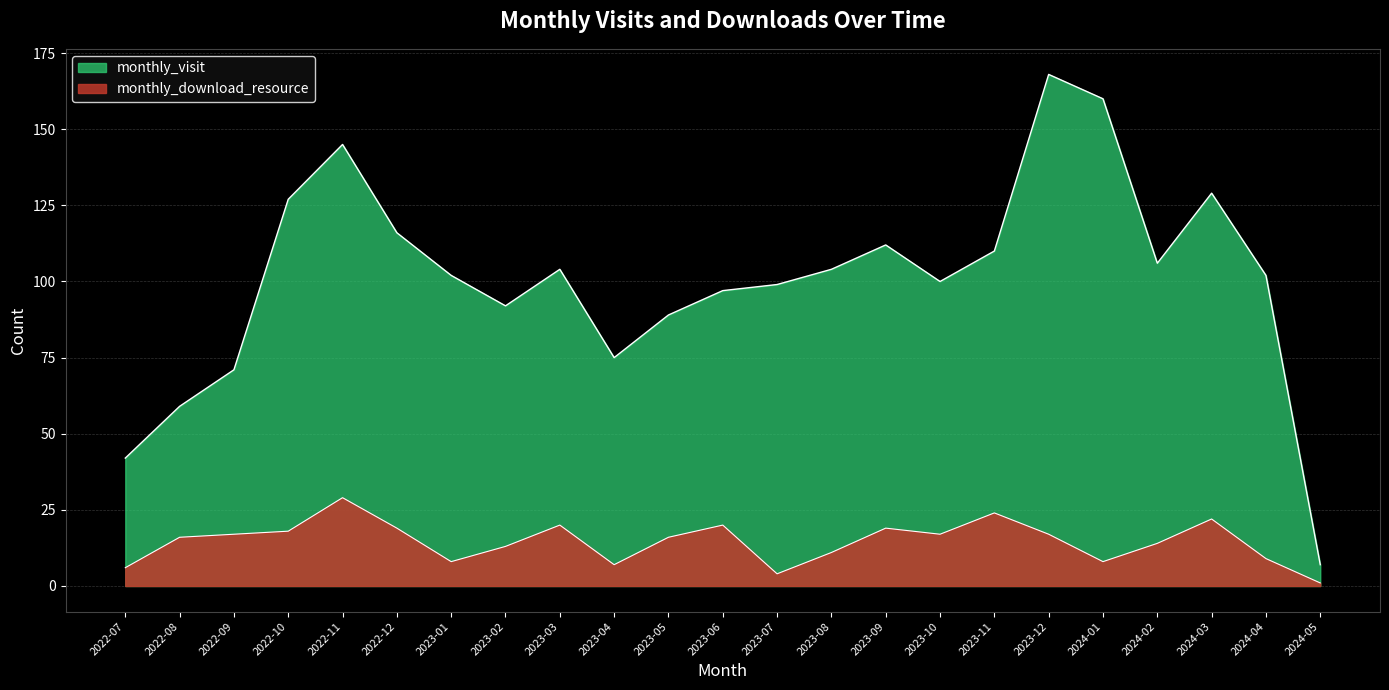

What is the value of the monthly_visit point at the 17th from the left?

110